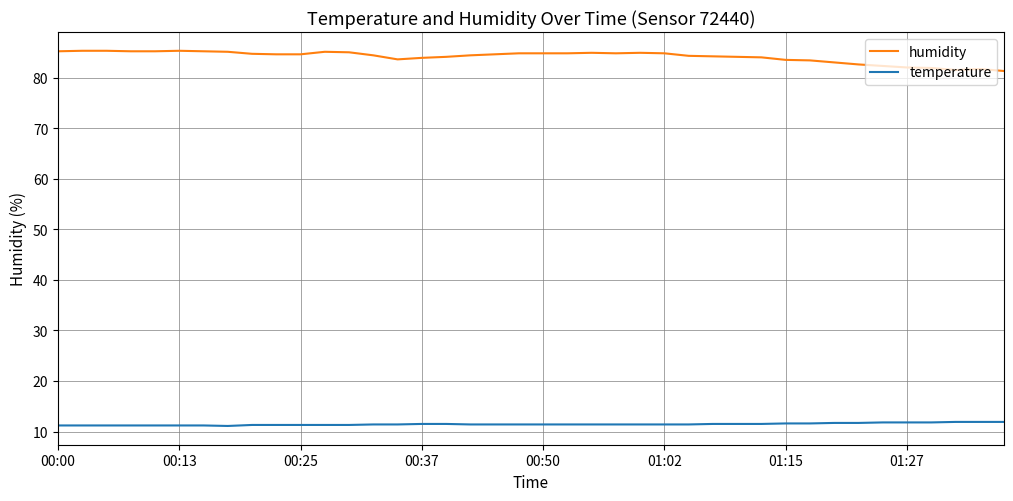

Which series has the largest total across all categories?

humidity